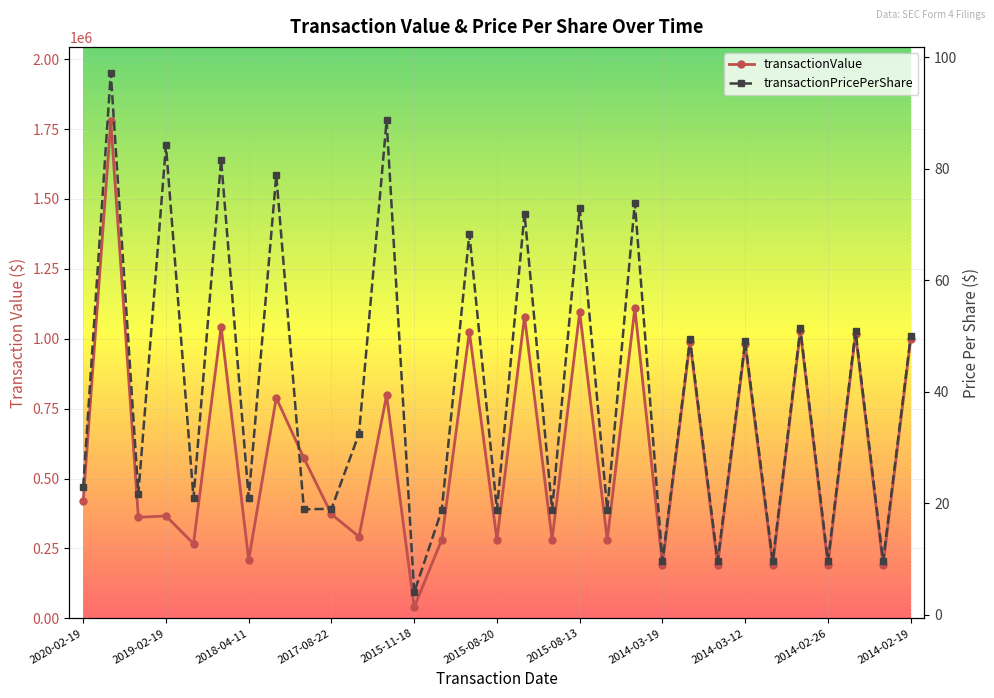

True or false: transactionPricePerShare and transactionValue cross at least once.

False